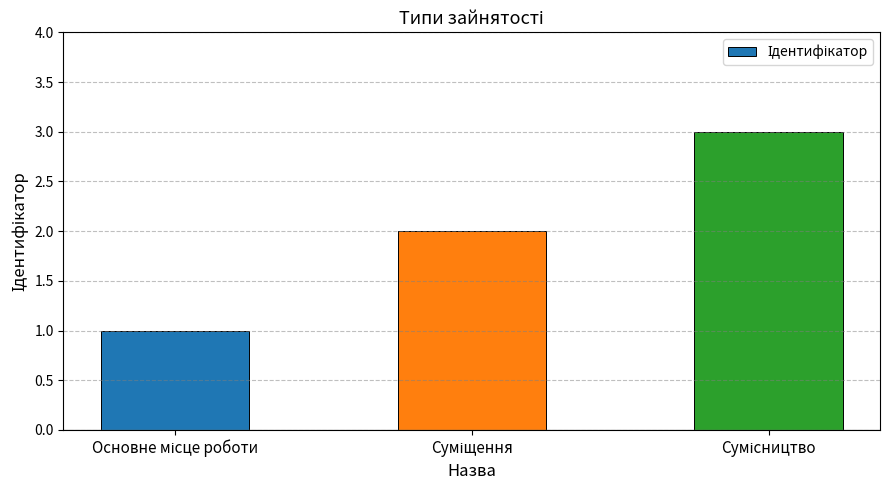

Count the values in the range 1 to 3.

3